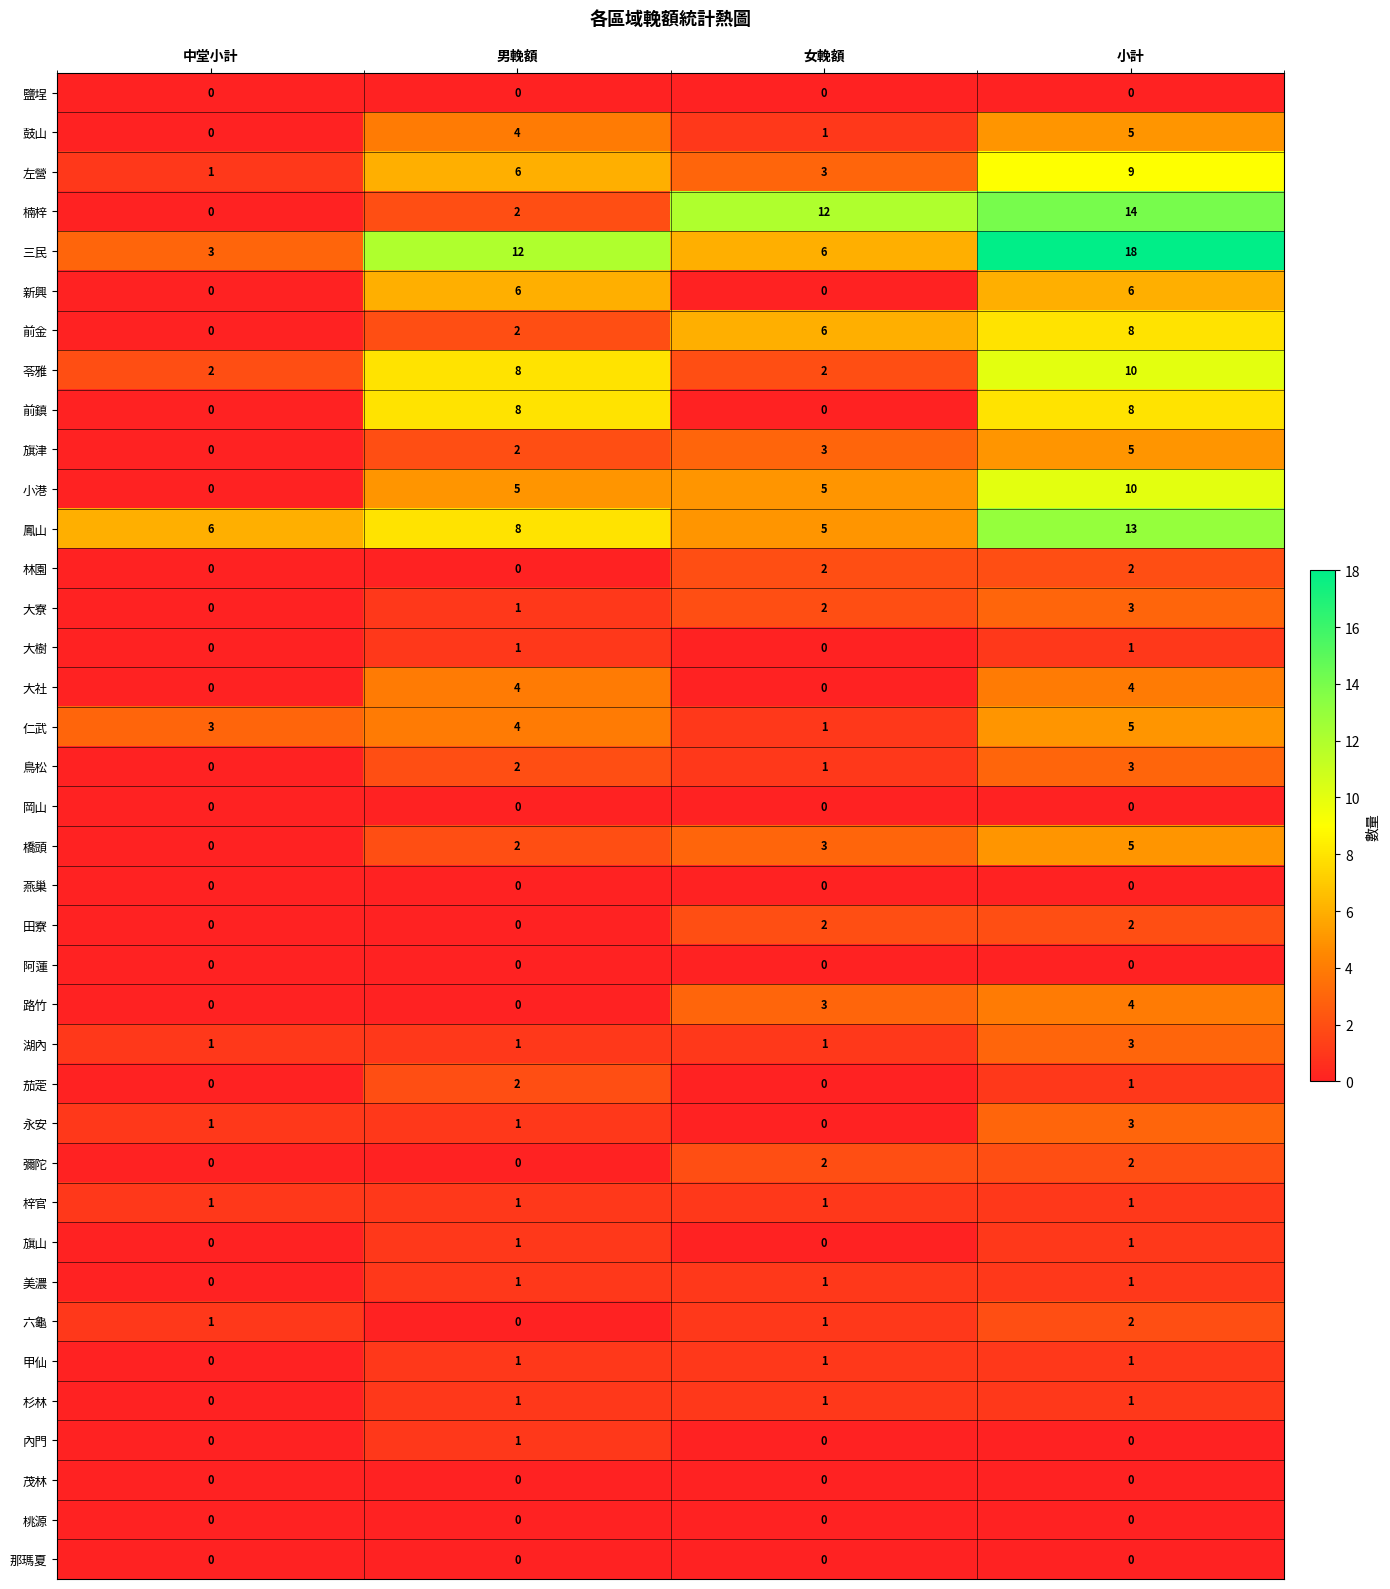

At which category is the sum across all series the highest?

小計